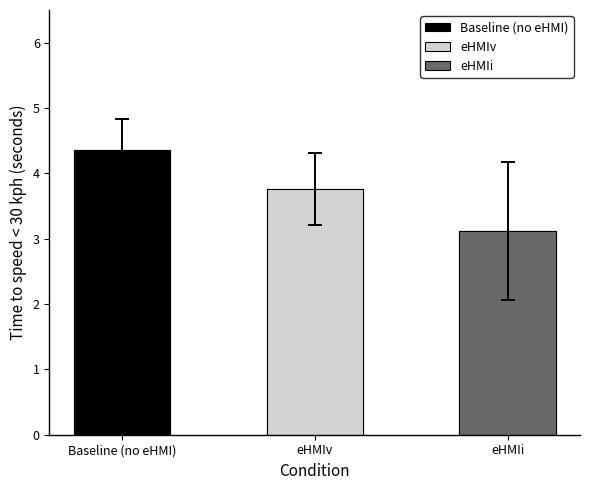

The value of Mean Time at eHMIi is 1.6. True or false?

False